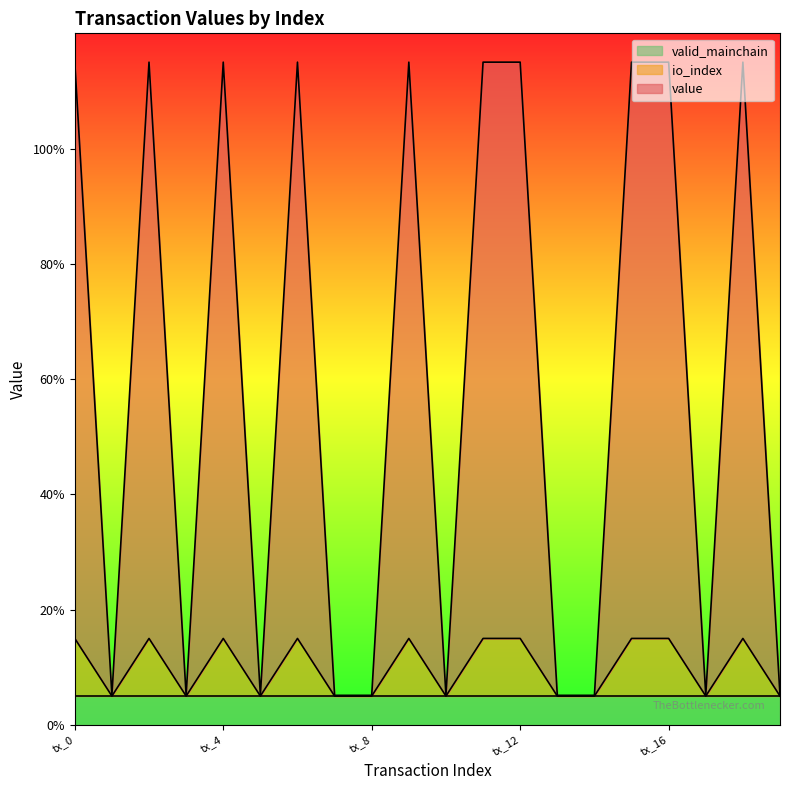

Does the chart have visible grid lines?

No